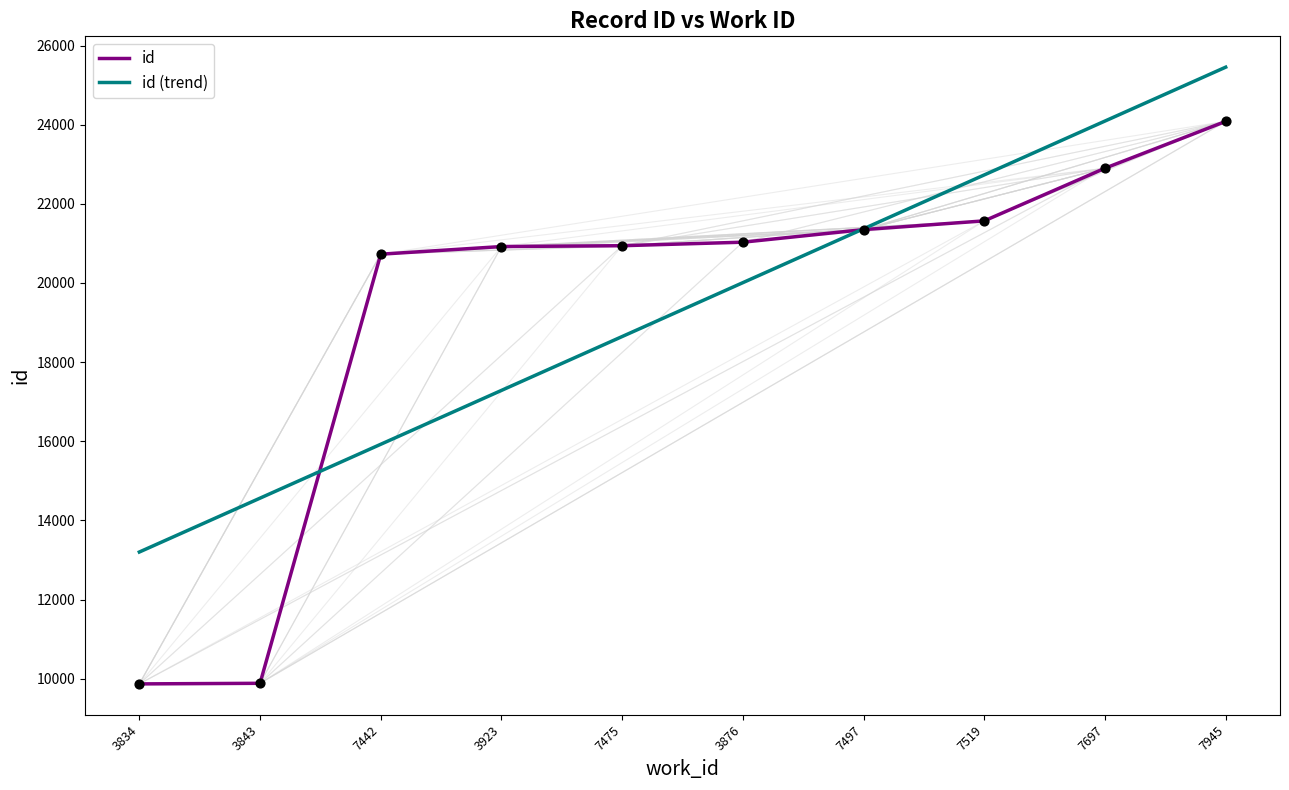

What is the total value across all series at 3834?

23068.9